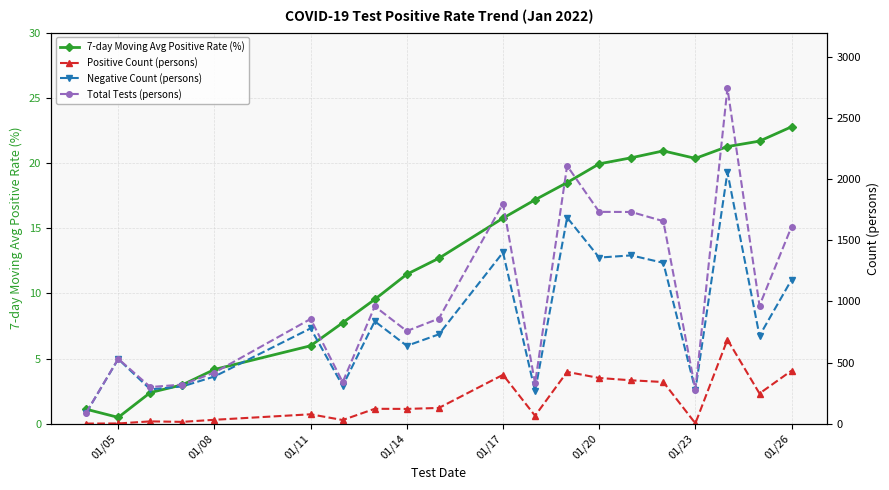

Reading left to right, extract all data points from this chart.

7-day Moving Avg Positive Rate (%): 1.1	0.5	2.4	3.0	4.2	6.0	7.7	9.5	11.5	12.7	15.8	17.2	18.5	19.9	20.4	20.9	20.3	21.3	21.7	22.8
Positive Count (persons): 1.0	2.0	19.0	15.0	32.0	77.0	30.0	122.0	121.0	129.0	400.0	65.0	424.0	374.0	355.0	341.0	3.0	688.0	247.0	434.0
Negative Count (persons): 89.0	529.0	281.0	305.0	386.0	780.0	310.0	838.0	637.0	731.0	1401.0	265.0	1686.0	1359.0	1377.0	1316.0	276.0	2057.0	719.0	1178.0
Total Tests (persons): 90.0	531.0	300.0	320.0	418.0	857.0	340.0	960.0	758.0	860.0	1801.0	330.0	2110.0	1733.0	1732.0	1657.0	279.0	2745.0	966.0	1612.0